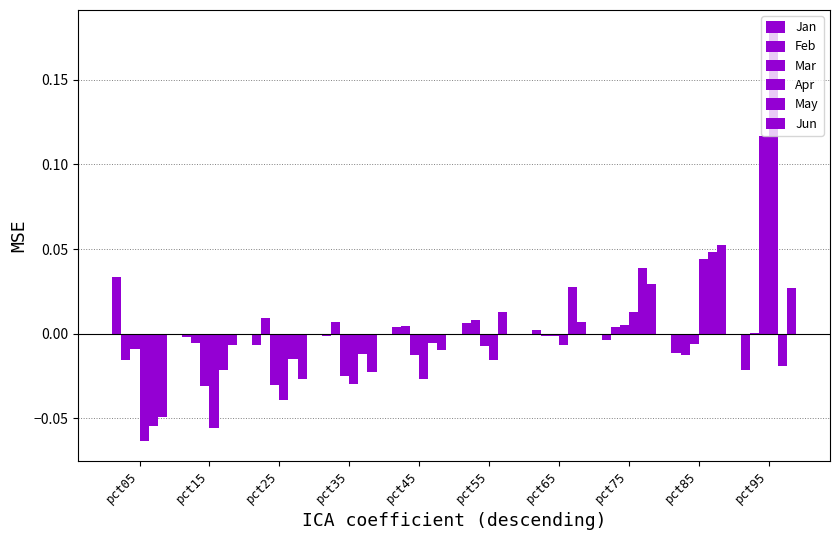

How many categories are shown in the chart?

10